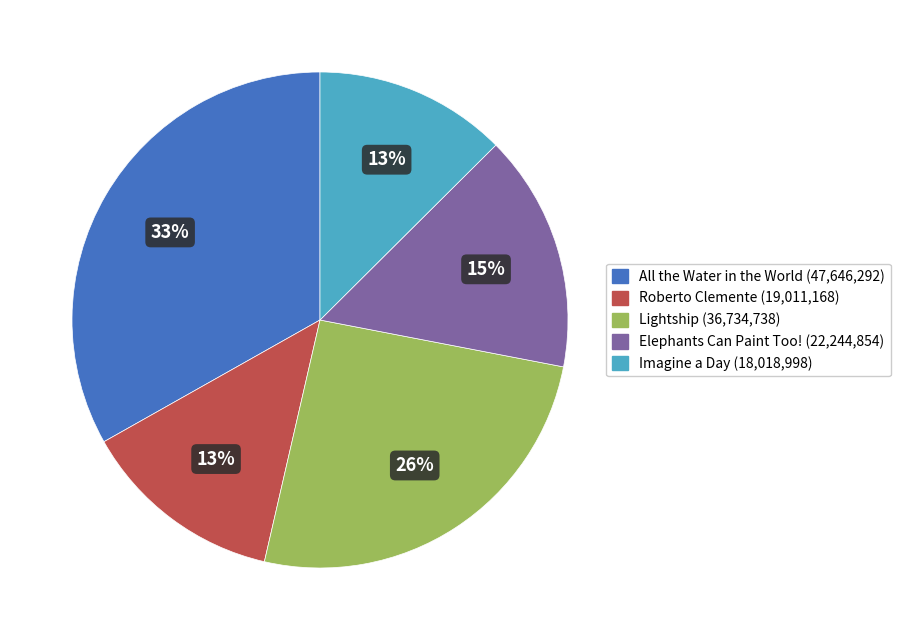

Do All the Water in the World and Imagine a Day together represent more than half of the pie?

No